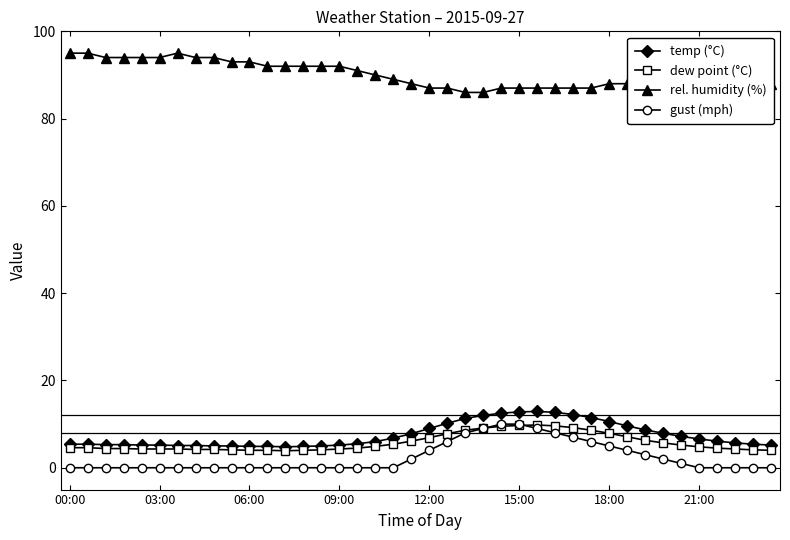

What is the maximum value shown in the chart?

95.0